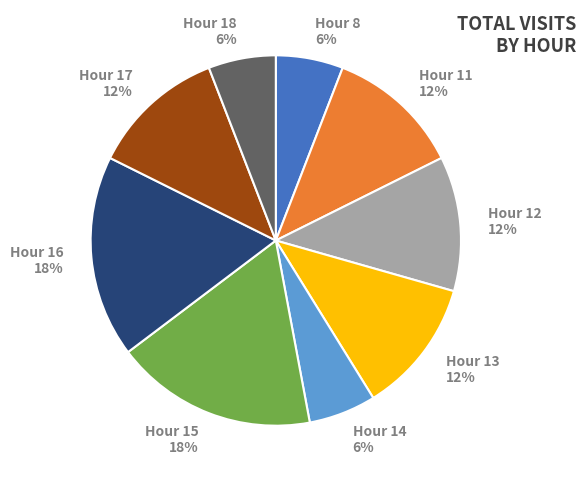

Is the sum of Hour 16 and Hour 13 greater than half?

No